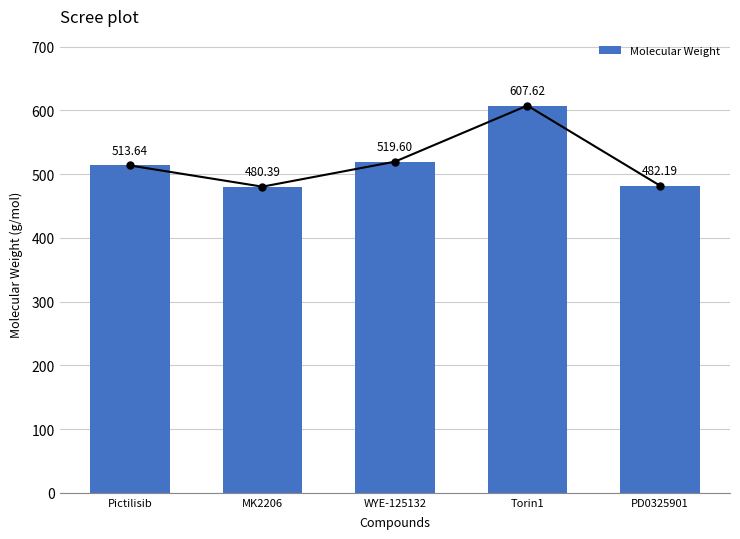

Which category has the highest value across all series?

Torin1